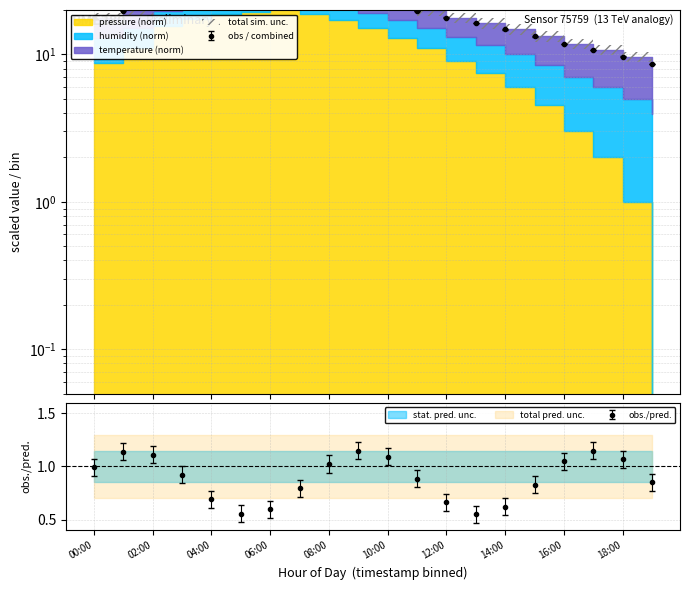

What position from the right is 11:00?

9